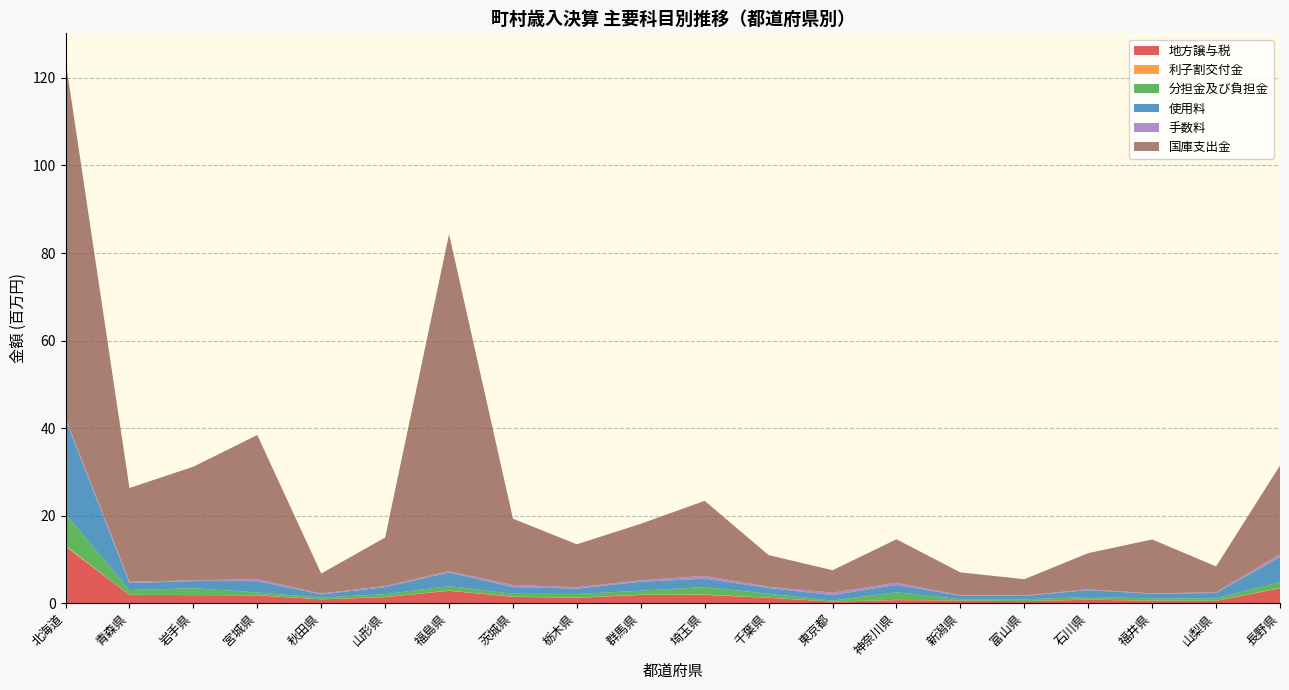

Reading left to right, transcribe all the data shown in this chart.

地方譲与税: 北海道=12949335	青森県=1876503	岩手県=1843494	宮城県=1793752	秋田県=871672	山形県=1382454	福島県=2825556	茨城県=1451847	栃木県=1232246	群馬県=1877504	埼玉県=1896265	千葉県=1222379	東京都=350567	神奈川県=701859	新潟県=600916	富山県=466725	石川県=783469	福井県=570033	山梨県=521096	長野県=3398921
利子割交付金: 北海道=199290	青森県=45629	岩手県=29179	宮城県=48306	秋田県=14067	山形県=42854	福島県=54236	茨城県=48227	栃木県=44215	群馬県=57278	埼玉県=87857	千葉県=31194	東京都=18867	神奈川県=53616	新潟県=12852	富山県=24758	石川県=32838	福井県=29273	山梨県=25849	長野県=84075
分担金及び負担金: 北海道=7275062	青森県=1080334	岩手県=1543127	宮城県=609123	秋田県=391284	山形県=631619	福島県=1031780	茨城県=651285	栃木県=828233	群馬県=906657	埼玉県=1707562	千葉県=899183	東京都=245033	神奈川県=1725971	新潟県=301757	富山県=385870	石川県=597508	福井県=506338	山梨県=536212	長野県=1321447
使用料: 北海道=21536301	青森県=1582809	岩手県=1642364	宮城県=2580888	秋田県=726339	山形県=1606790	福島県=3108080	茨城県=1510698	栃木県=1212488	群馬県=2054144	埼玉県=1909185	千葉県=1308997	東京都=1226933	神奈川県=1700395	新潟県=789272	富山県=766882	石川県=1560912	福井県=1039579	山梨県=1238631	長野県=5709035
手数料: 北海道=405333	青森県=345878	岩手県=152385	宮城県=475560	秋田県=185582	山形県=260777	福島県=279025	茨城県=498672	栃木県=342229	群馬県=356099	埼玉県=630347	千葉県=288863	東京都=557670	神奈川県=495665	新潟県=127616	富山県=116443	石川県=203608	福井県=79882	山梨県=187425	長野県=667929
国庫支出金: 北海道=81630042	青森県=21385499	岩手県=25974725	宮城県=32916562	秋田県=4584542	山形県=11081290	福島県=77040891	茨城県=15142430	栃木県=9795351	群馬県=12898057	埼玉県=17146621	千葉県=7234686	東京都=5129357	神奈川県=9916677	新潟県=5204003	富山県=3717538	石川県=8255729	福井県=12333309	山梨県=5887868	長野県=20276421